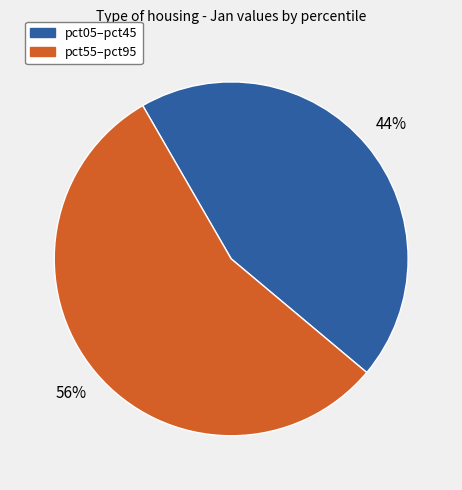

How many segments does this pie chart have?

2